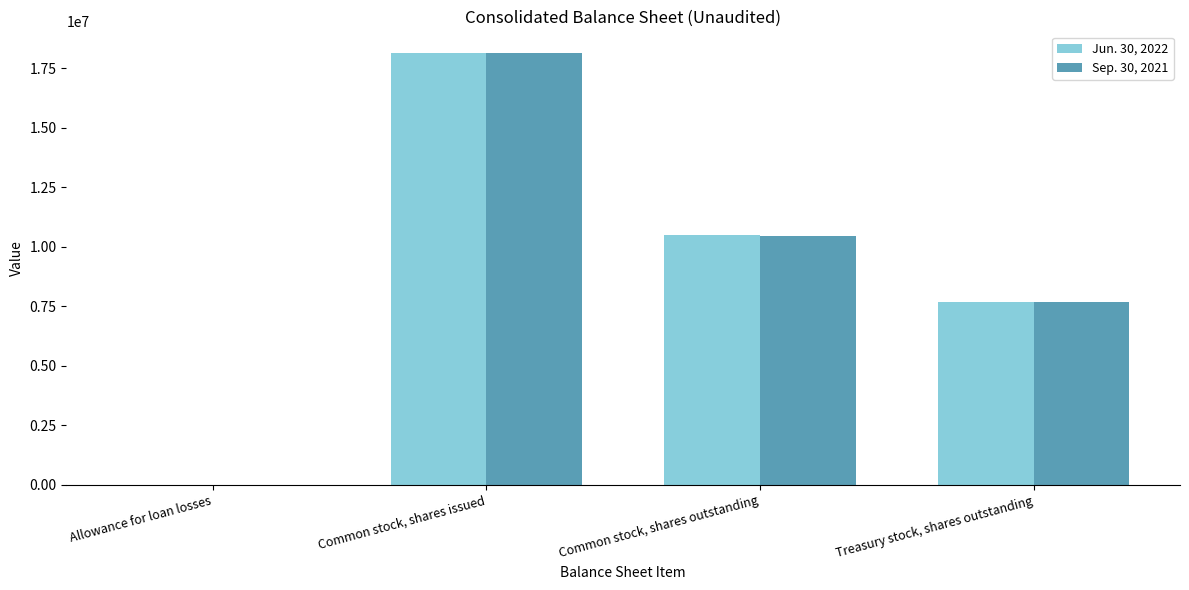

What is the maximum value for Jun. 30, 2022?

18133095